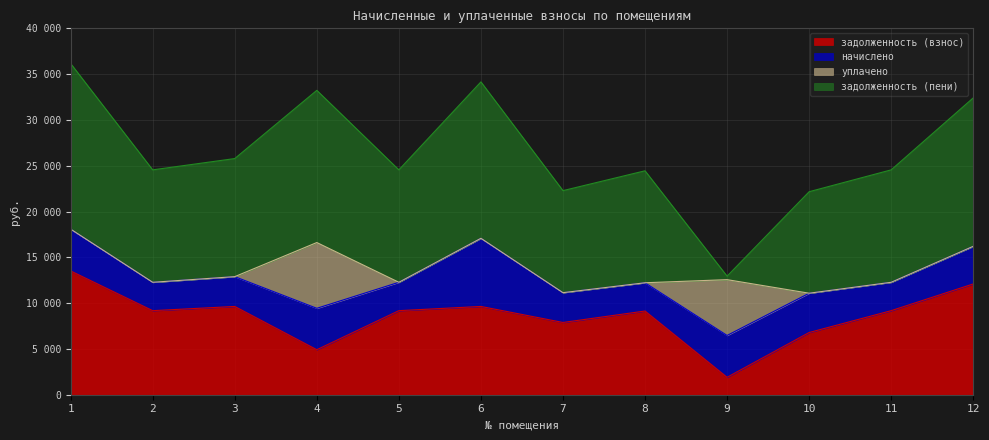

What is the average value of the задолженность (пени) series?

12709.9